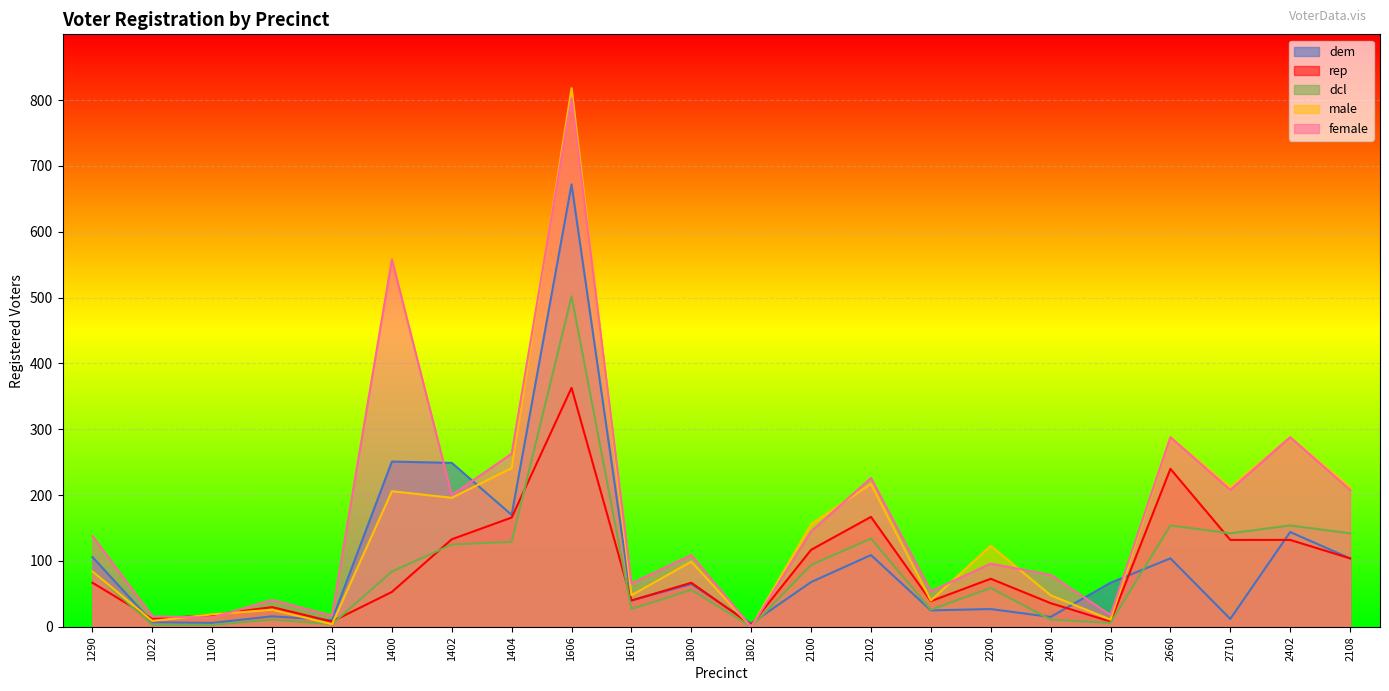

What is the difference between the rep values at 2200 and 2700?

65